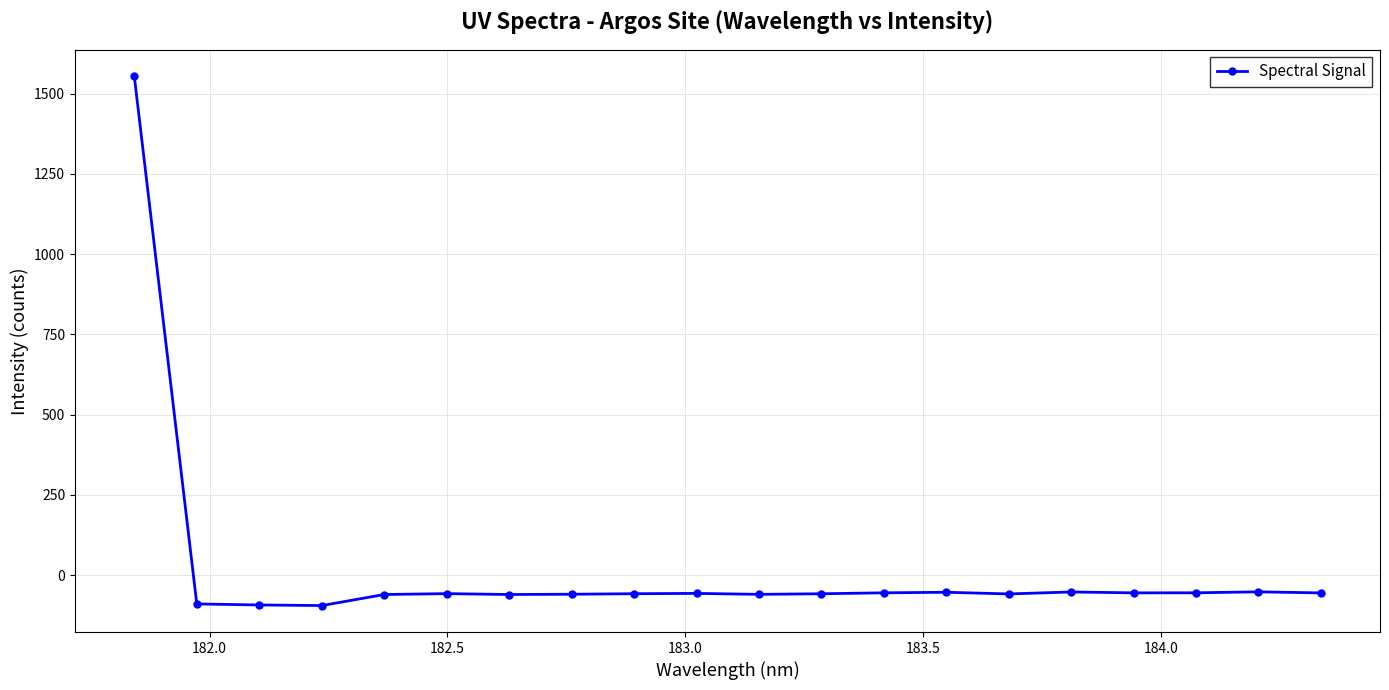

How many lines are shown in the chart?

1